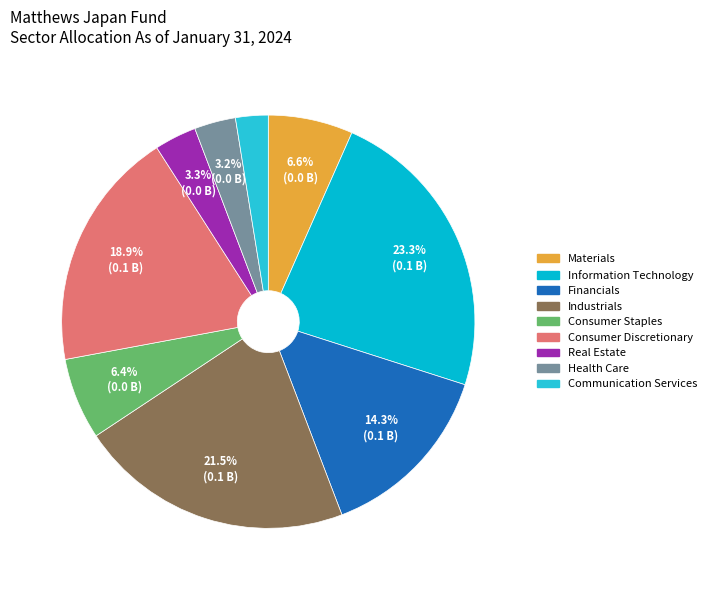

How many segments does this pie chart have?

9